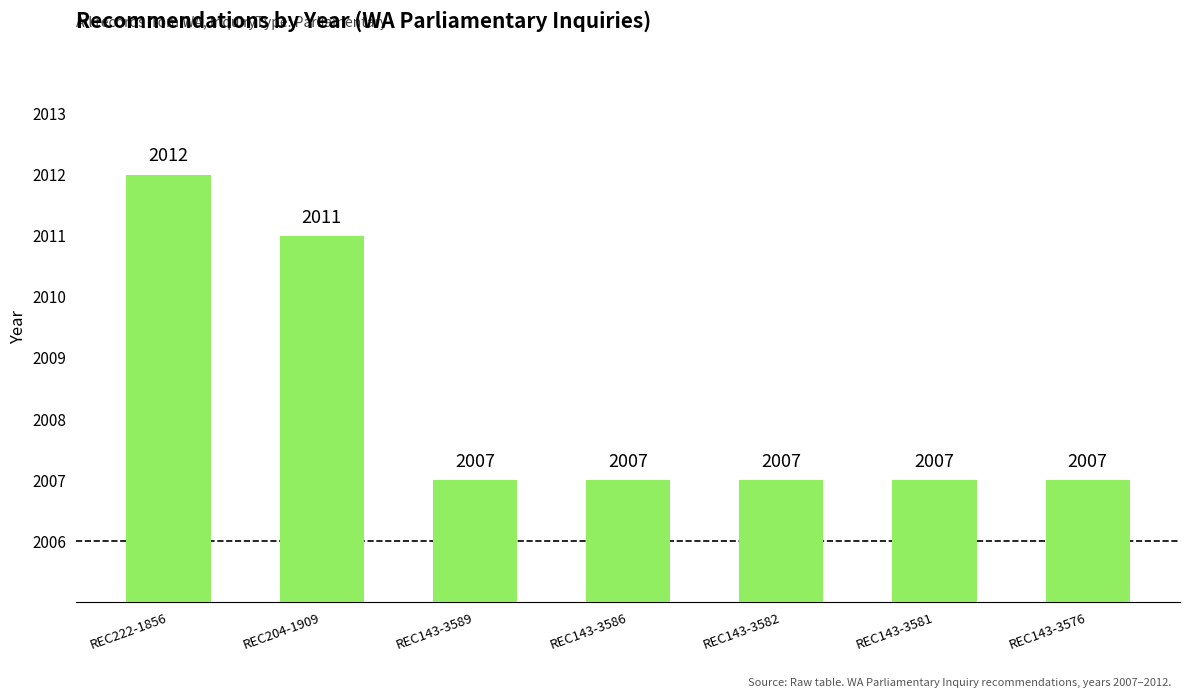

What is the difference between the values at REC204-1909 and REC143-3576?

4